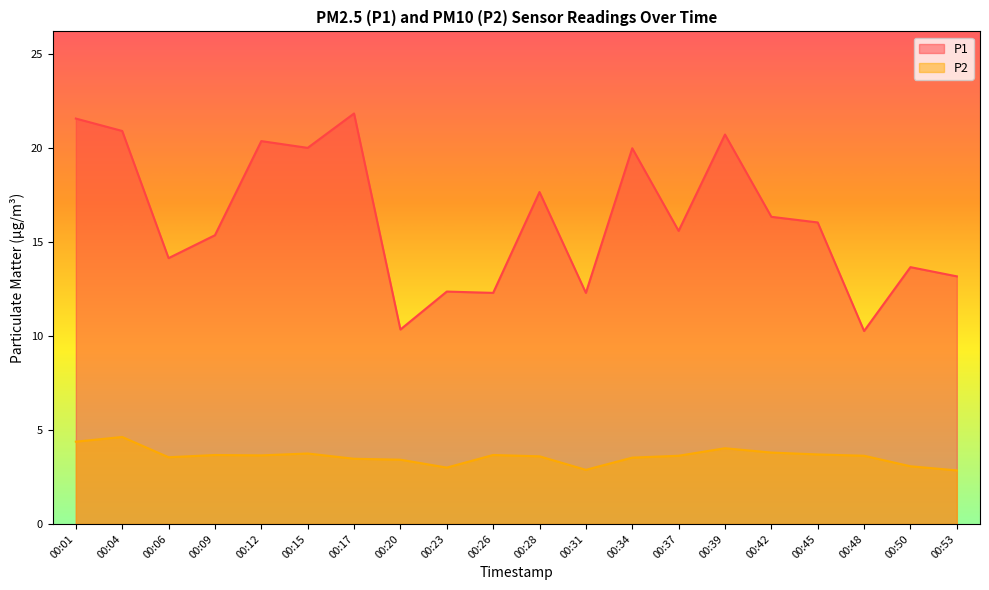

What are all the series names shown in the legend?

P1, P2